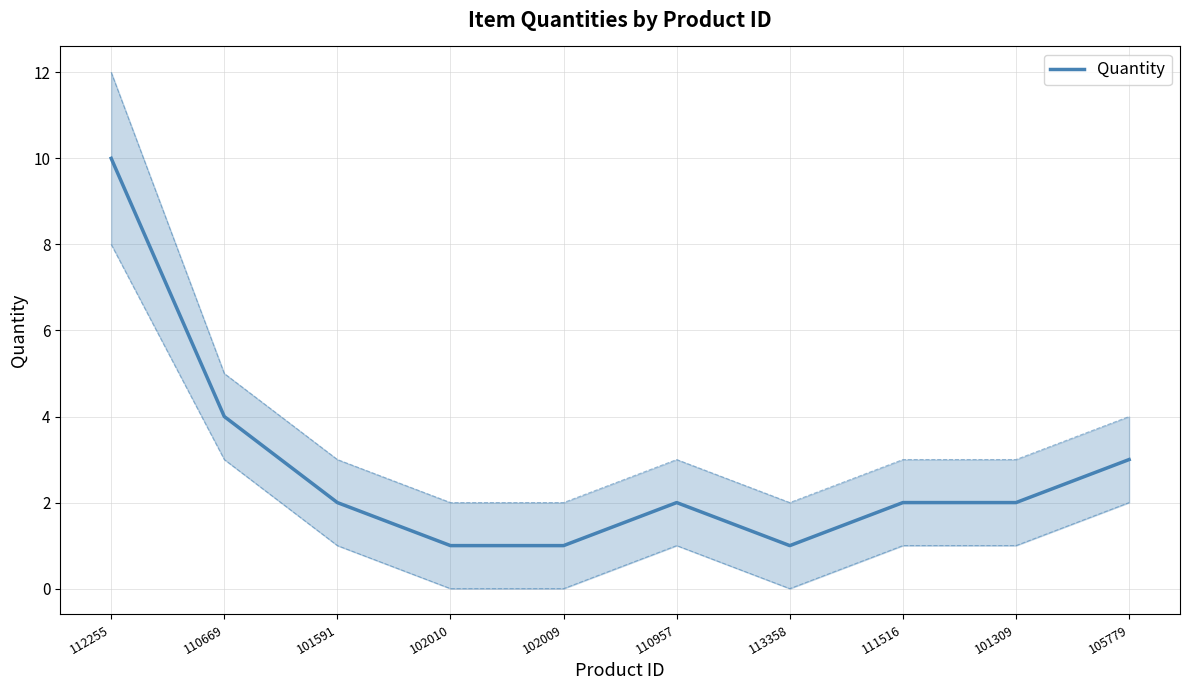

Where is the first local maximum?

110957